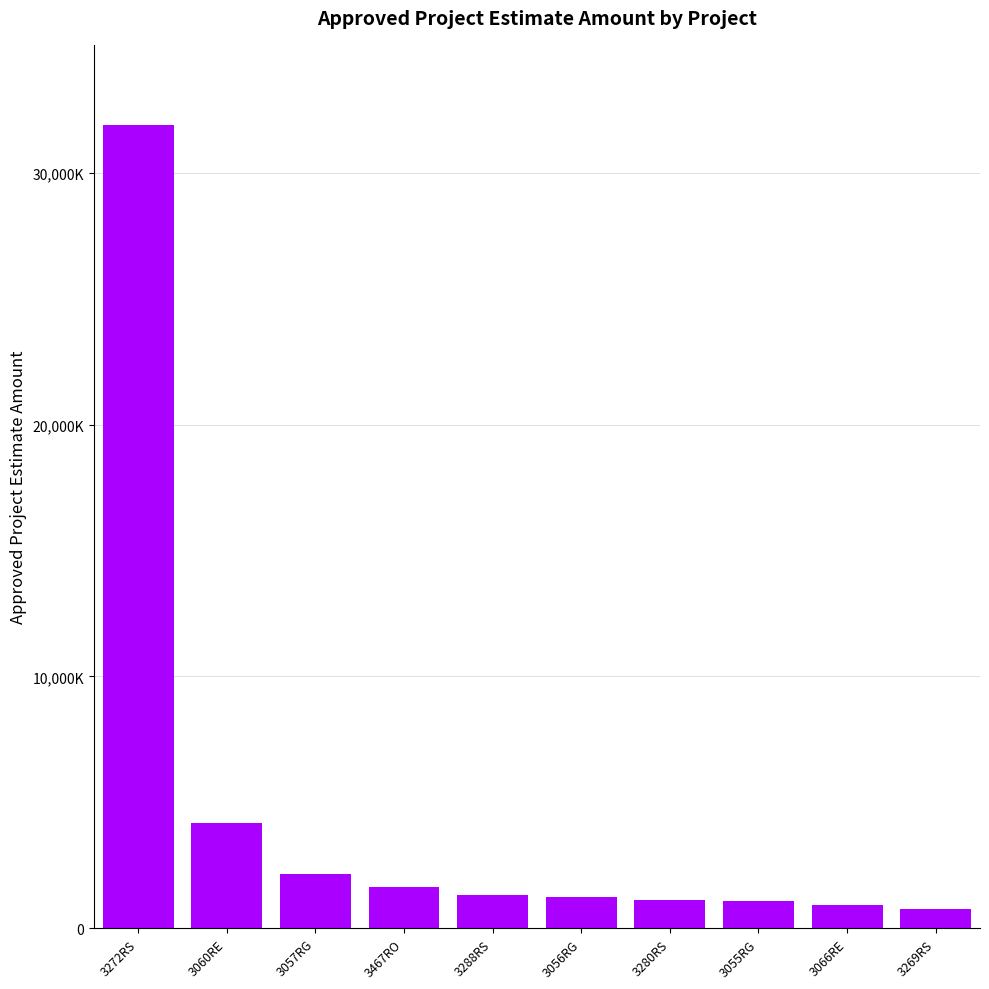

Are the bars horizontal?

No